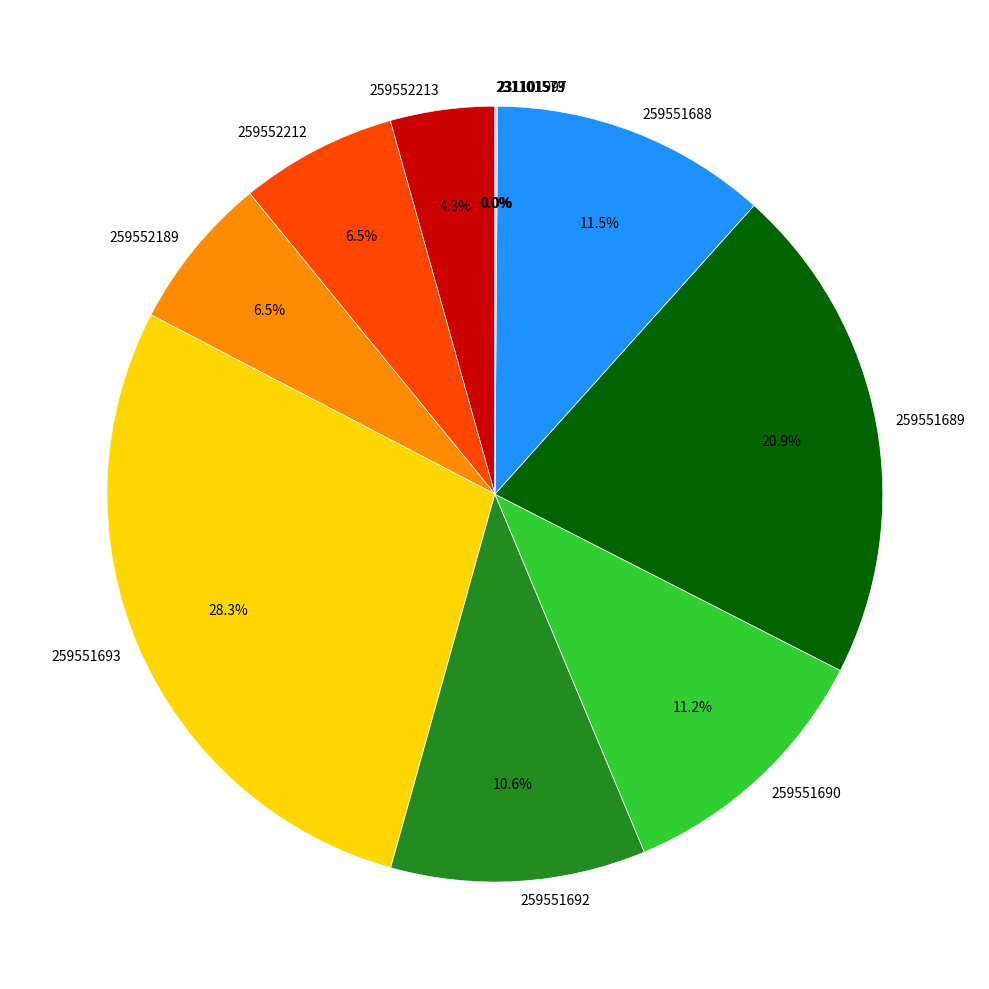

Is 259552189 the majority of the pie?

No